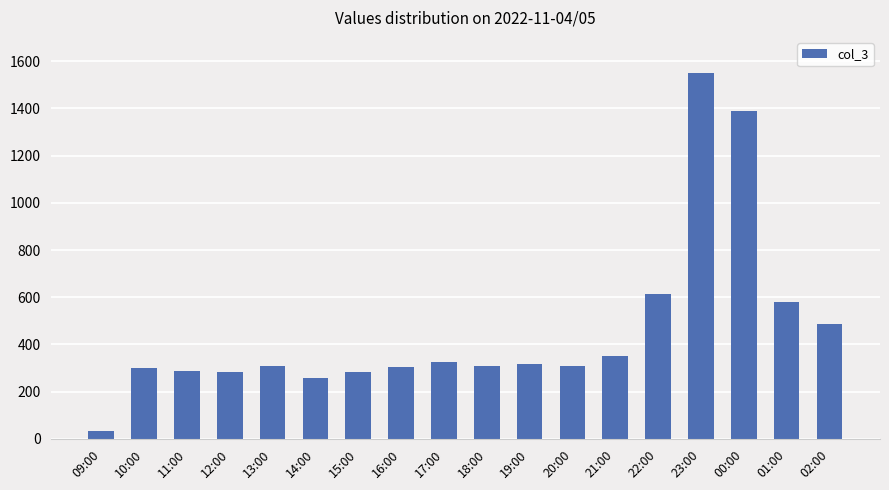

At which label does the data first exceed 310?

17:00